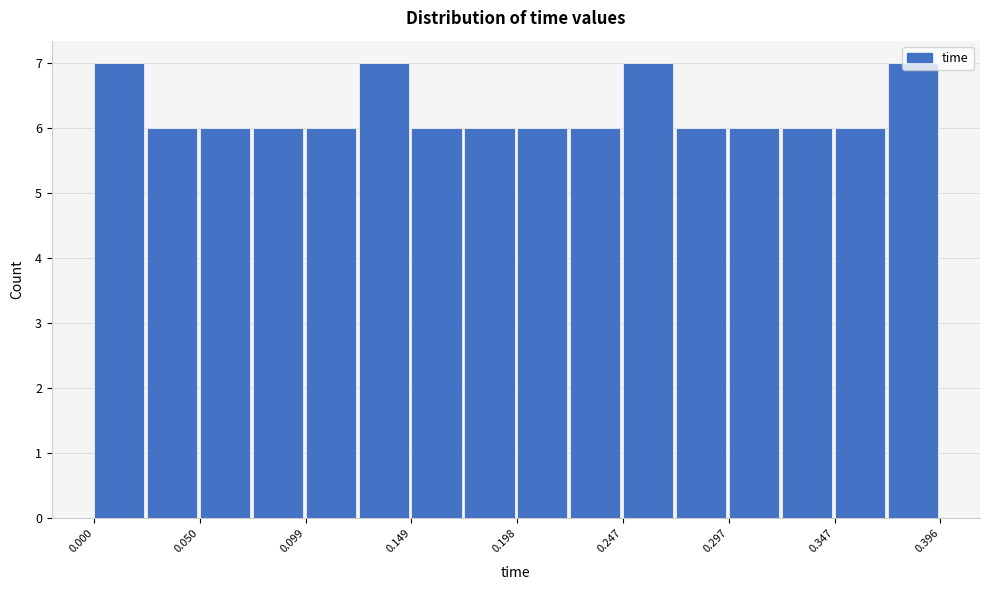

Reading left to right, transcribe this chart: for each bar, give the range it covers on the x-axis and its height. Neither the bar edges nor the heights are printed on the chart, so give them approximately, as read against the axes.

0.000 to 0.025: 7
0.025 to 0.050: 6
0.050 to 0.075: 6
0.075 to 0.100: 6
0.100 to 0.125: 6
0.125 to 0.150: 7
0.150 to 0.175: 6
0.175 to 0.200: 6
0.200 to 0.225: 6
0.225 to 0.250: 6
0.250 to 0.270: 7
0.270 to 0.295: 6
0.295 to 0.320: 6
0.320 to 0.345: 6
0.345 to 0.370: 6
0.370 to 0.395: 7